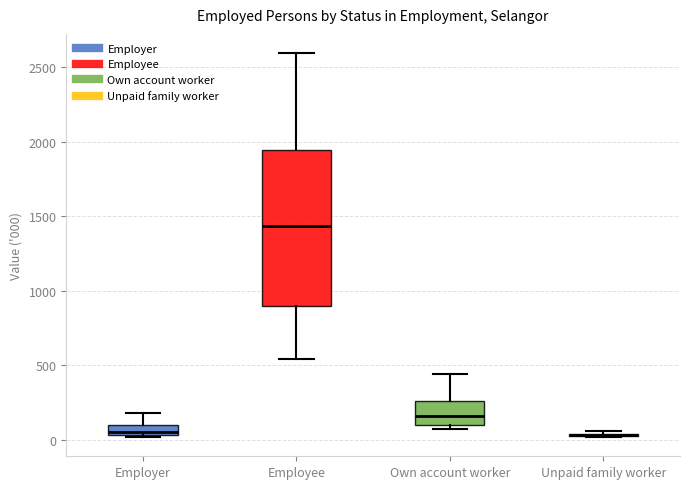

Which box is the tallest, from its lower edge to its upper edge?

Employee